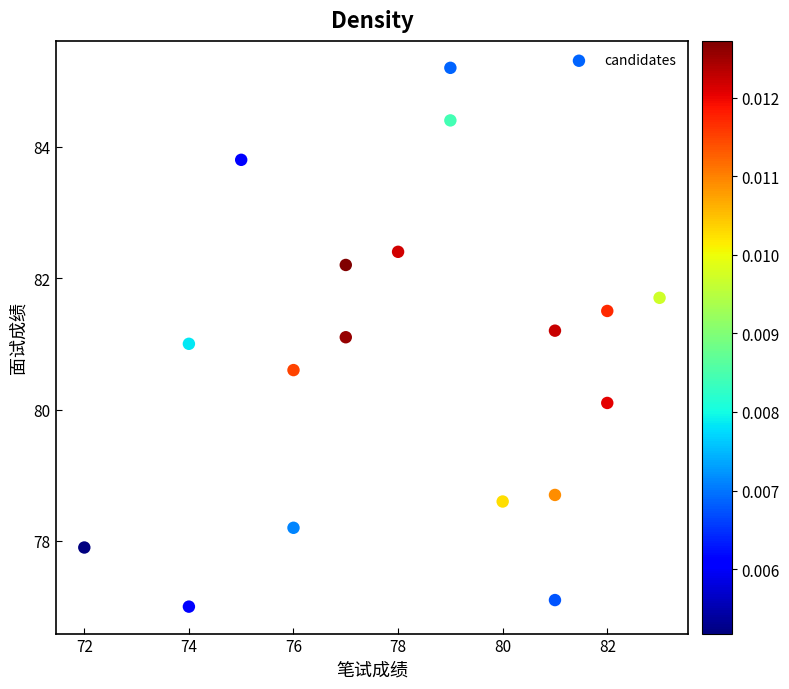

What is the range of X values (max minus min)?

11.0